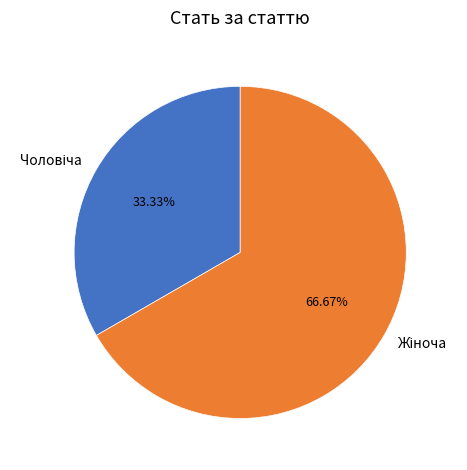

How much of the chart is everything except Жіноча?

33.3%